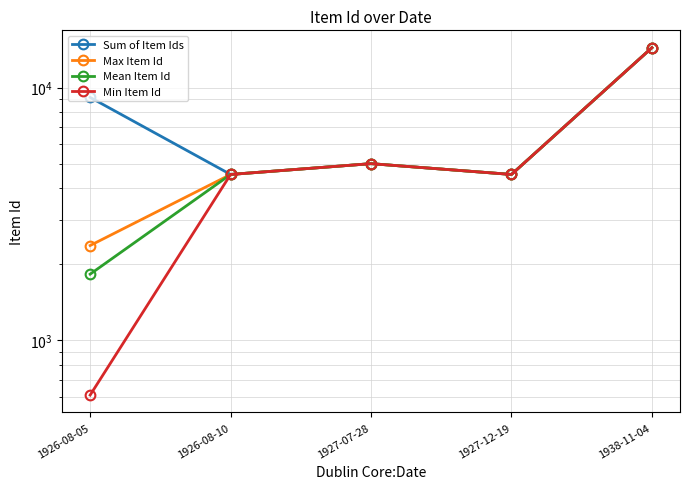

Which series has the largest total across all categories?

Sum of Item Ids